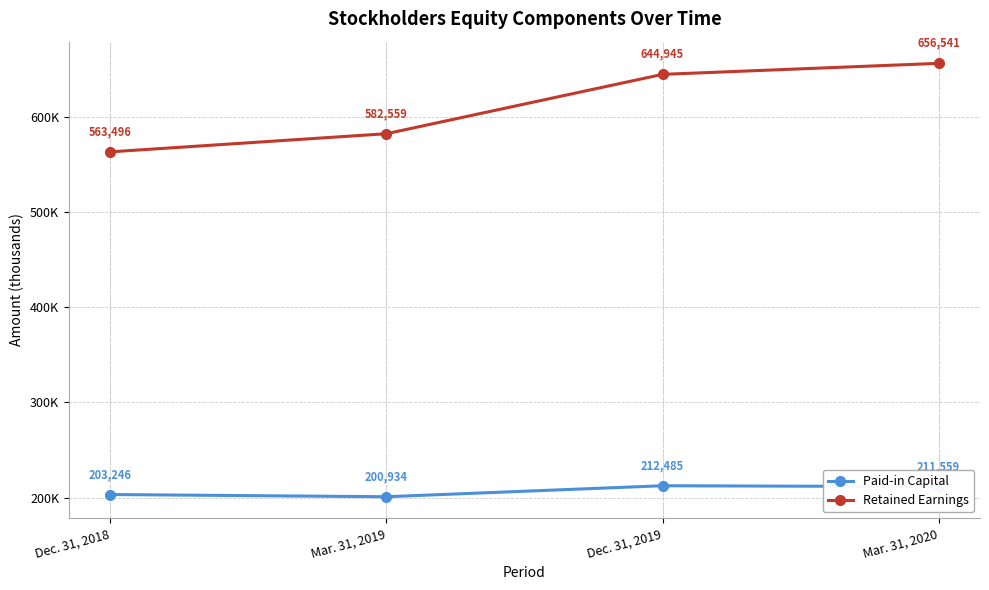

What is the minimum value shown in the chart?

200934